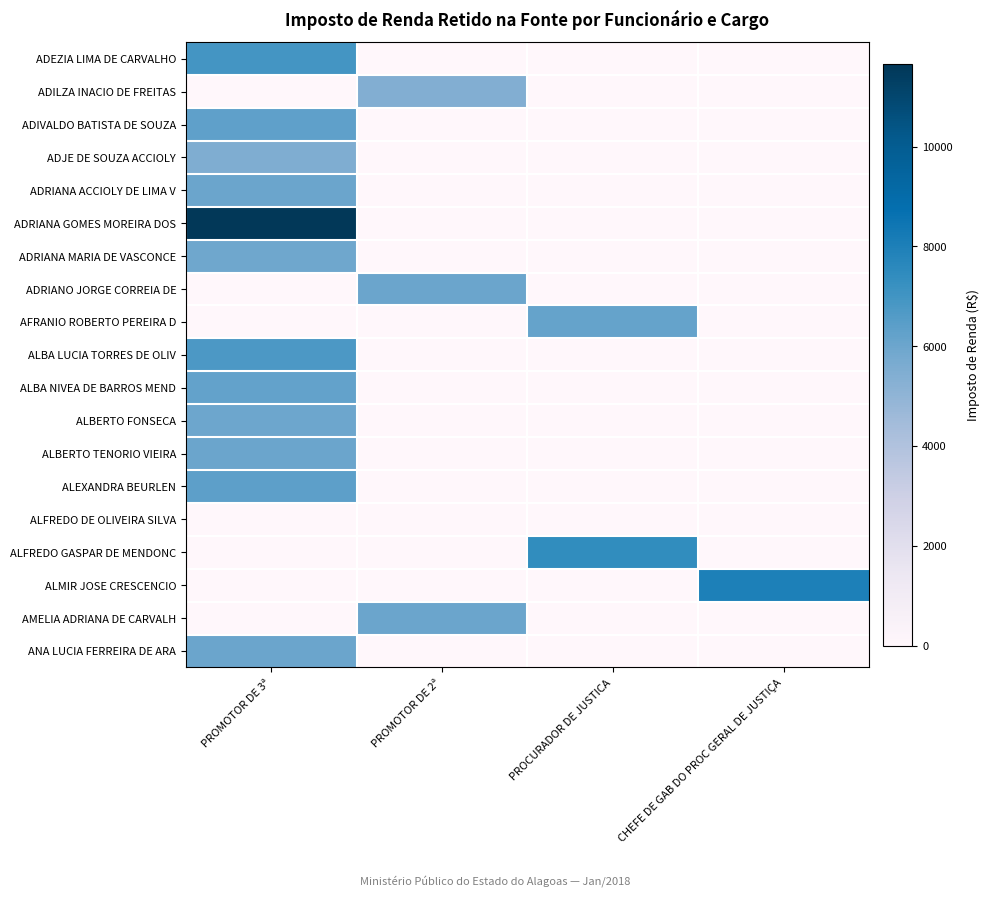

Reading left to right, what are all the values shown in this chart?

ADEZIA LIMA DE CARVALHO: PROMOTOR DE 3ª=6959.2	PROMOTOR DE 2ª=0.0	PROCURADOR DE JUSTICA=0.0	CHEFE DE GAB DO PROC GERAL DE JUSTIÇA=0.0
ADILZA INACIO DE FREITAS: PROMOTOR DE 3ª=0.0	PROMOTOR DE 2ª=5407.4	PROCURADOR DE JUSTICA=0.0	CHEFE DE GAB DO PROC GERAL DE JUSTIÇA=0.0
ADIVALDO BATISTA DE SOUZA: PROMOTOR DE 3ª=6314.6	PROMOTOR DE 2ª=0.0	PROCURADOR DE JUSTICA=0.0	CHEFE DE GAB DO PROC GERAL DE JUSTIÇA=0.0
ADJE DE SOUZA ACCIOLY: PROMOTOR DE 3ª=5483.5	PROMOTOR DE 2ª=0.0	PROCURADOR DE JUSTICA=0.0	CHEFE DE GAB DO PROC GERAL DE JUSTIÇA=0.0
ADRIANA ACCIOLY DE LIMA V: PROMOTOR DE 3ª=6029.1	PROMOTOR DE 2ª=0.0	PROCURADOR DE JUSTICA=0.0	CHEFE DE GAB DO PROC GERAL DE JUSTIÇA=0.0
ADRIANA GOMES MOREIRA DOS: PROMOTOR DE 3ª=11651.8	PROMOTOR DE 2ª=0.0	PROCURADOR DE JUSTICA=0.0	CHEFE DE GAB DO PROC GERAL DE JUSTIÇA=0.0
ADRIANA MARIA DE VASCONCE: PROMOTOR DE 3ª=5924.8	PROMOTOR DE 2ª=0.0	PROCURADOR DE JUSTICA=0.0	CHEFE DE GAB DO PROC GERAL DE JUSTIÇA=0.0
ADRIANO JORGE CORREIA DE: PROMOTOR DE 3ª=0.0	PROMOTOR DE 2ª=6040.9	PROCURADOR DE JUSTICA=0.0	CHEFE DE GAB DO PROC GERAL DE JUSTIÇA=0.0
AFRANIO ROBERTO PEREIRA D: PROMOTOR DE 3ª=0.0	PROMOTOR DE 2ª=0.0	PROCURADOR DE JUSTICA=6183.5	CHEFE DE GAB DO PROC GERAL DE JUSTIÇA=0.0
ALBA LUCIA TORRES DE OLIV: PROMOTOR DE 3ª=6777.5	PROMOTOR DE 2ª=0.0	PROCURADOR DE JUSTICA=0.0	CHEFE DE GAB DO PROC GERAL DE JUSTIÇA=0.0
ALBA NIVEA DE BARROS MEND: PROMOTOR DE 3ª=6199.9	PROMOTOR DE 2ª=0.0	PROCURADOR DE JUSTICA=0.0	CHEFE DE GAB DO PROC GERAL DE JUSTIÇA=0.0
ALBERTO FONSECA: PROMOTOR DE 3ª=5977.0	PROMOTOR DE 2ª=0.0	PROCURADOR DE JUSTICA=0.0	CHEFE DE GAB DO PROC GERAL DE JUSTIÇA=0.0
ALBERTO TENORIO VIEIRA: PROMOTOR DE 3ª=6028.1	PROMOTOR DE 2ª=0.0	PROCURADOR DE JUSTICA=0.0	CHEFE DE GAB DO PROC GERAL DE JUSTIÇA=0.0
ALEXANDRA BEURLEN: PROMOTOR DE 3ª=6364.5	PROMOTOR DE 2ª=0.0	PROCURADOR DE JUSTICA=0.0	CHEFE DE GAB DO PROC GERAL DE JUSTIÇA=0.0
ALFREDO DE OLIVEIRA SILVA: PROMOTOR DE 3ª=0.0	PROMOTOR DE 2ª=0.0	PROCURADOR DE JUSTICA=0.0	CHEFE DE GAB DO PROC GERAL DE JUSTIÇA=0.0
ALFREDO GASPAR DE MENDONC: PROMOTOR DE 3ª=0.0	PROMOTOR DE 2ª=0.0	PROCURADOR DE JUSTICA=7389.4	CHEFE DE GAB DO PROC GERAL DE JUSTIÇA=0.0
ALMIR JOSE CRESCENCIO: PROMOTOR DE 3ª=0.0	PROMOTOR DE 2ª=0.0	PROCURADOR DE JUSTICA=0.0	CHEFE DE GAB DO PROC GERAL DE JUSTIÇA=7975.5
AMELIA ADRIANA DE CARVALH: PROMOTOR DE 3ª=0.0	PROMOTOR DE 2ª=6040.9	PROCURADOR DE JUSTICA=0.0	CHEFE DE GAB DO PROC GERAL DE JUSTIÇA=0.0
ANA LUCIA FERREIRA DE ARA: PROMOTOR DE 3ª=6029.1	PROMOTOR DE 2ª=0.0	PROCURADOR DE JUSTICA=0.0	CHEFE DE GAB DO PROC GERAL DE JUSTIÇA=0.0